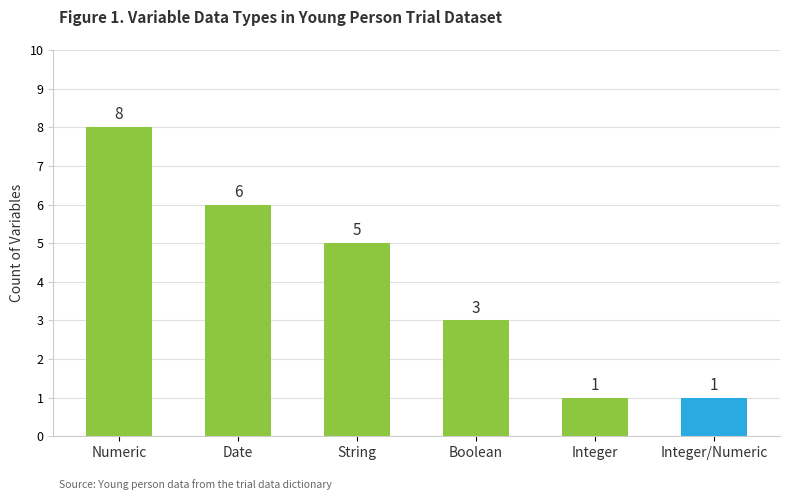

Reading left to right, list all the values displayed in this chart.

Numeric=8	Date=6	String=5	Boolean=3	Integer=1	Integer/Numeric=1